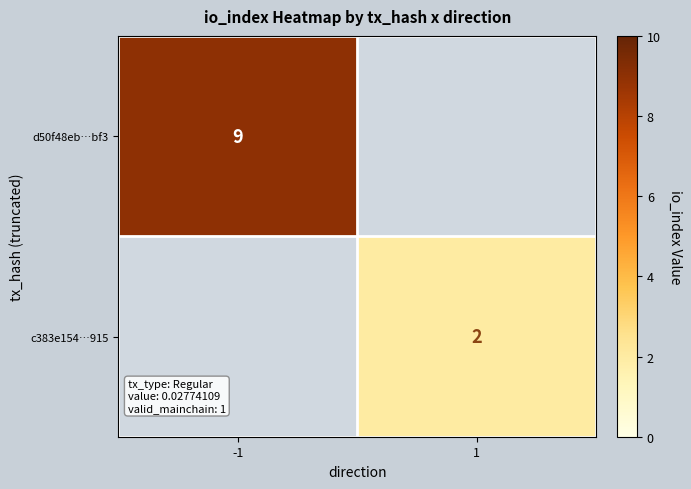

How many data points does each series have?

2